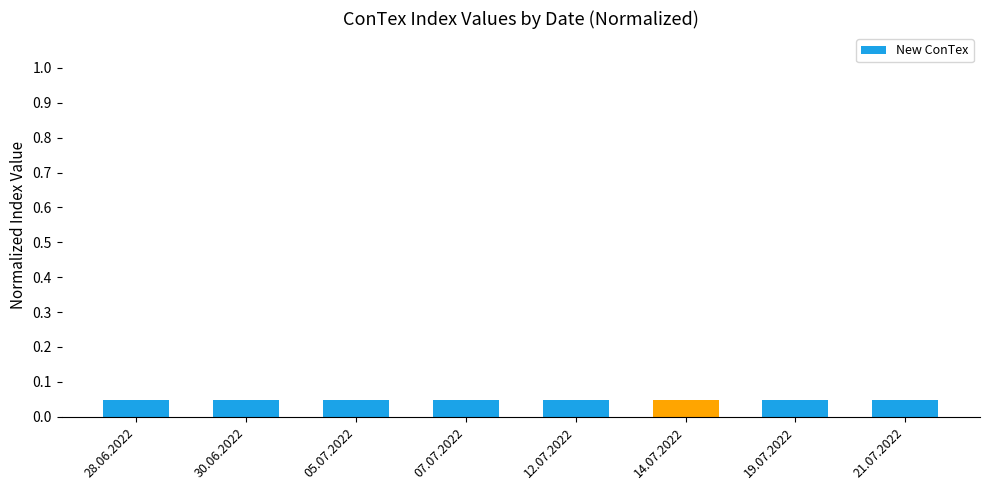

True or false: the data shows 0.1 at 19.07.2022.

False